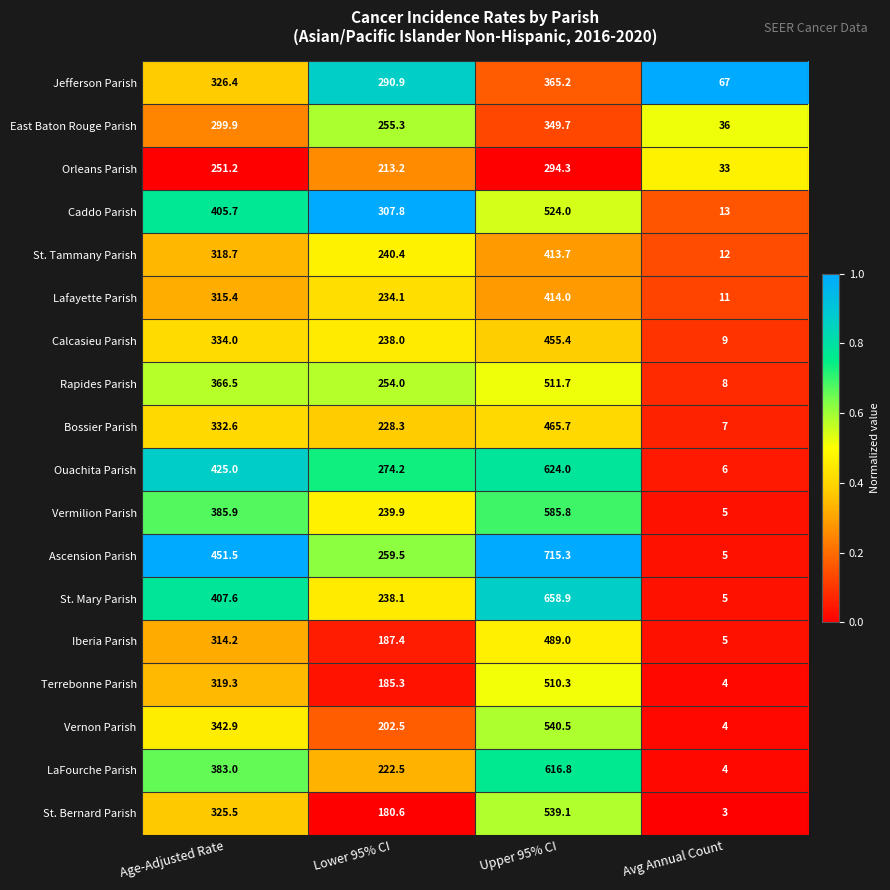

Which series has the largest total across all categories?

Ascension Parish